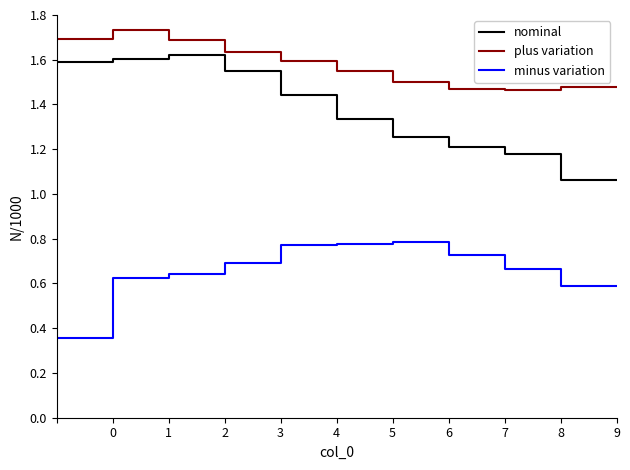

Which series has the largest range (max minus min)?

nominal